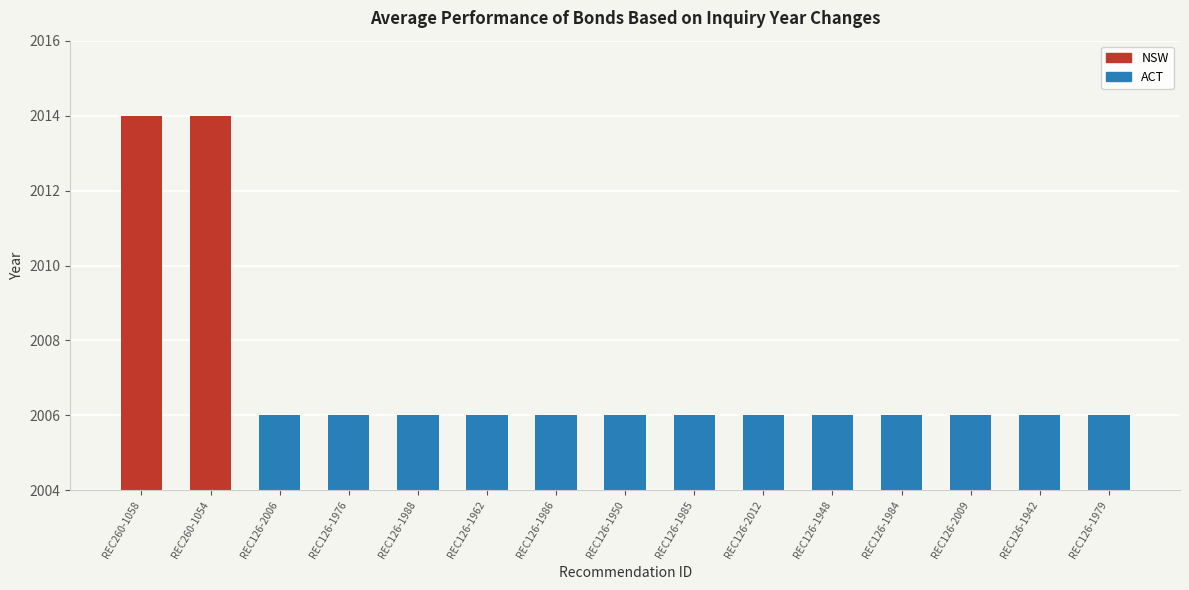

Rank the categories by value from lowest to highest.

REC126-2006, REC126-1976, REC126-1988, REC126-1962, REC126-1986, REC126-1950, REC126-1985, REC126-2012, REC126-1948, REC126-1984, REC126-2009, REC126-1942, REC126-1979, REC260-1058, REC260-1054